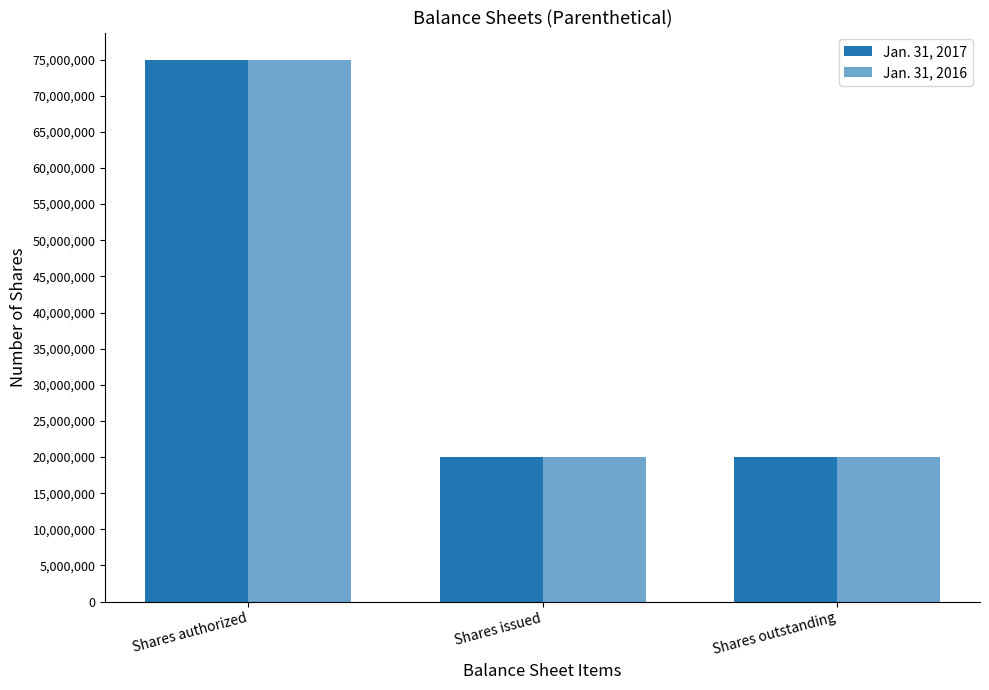

The Jan. 31, 2017 series shows 11704539 at Shares outstanding. True or false?

False